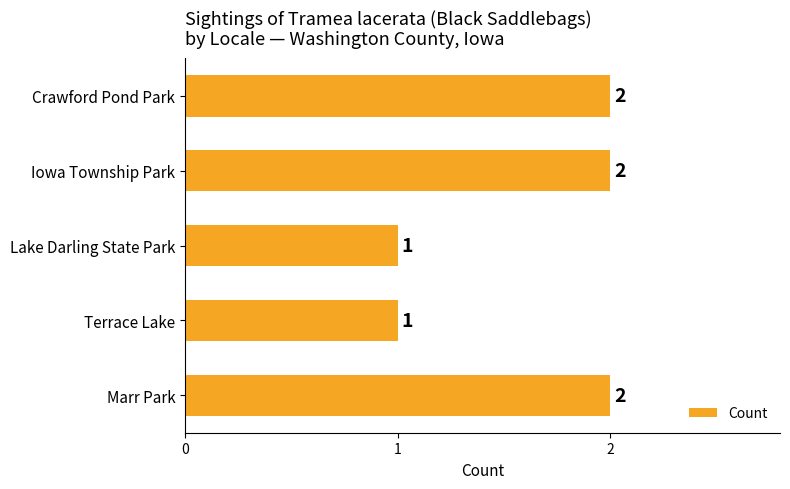

Count the values in the range 1 to 2.

5